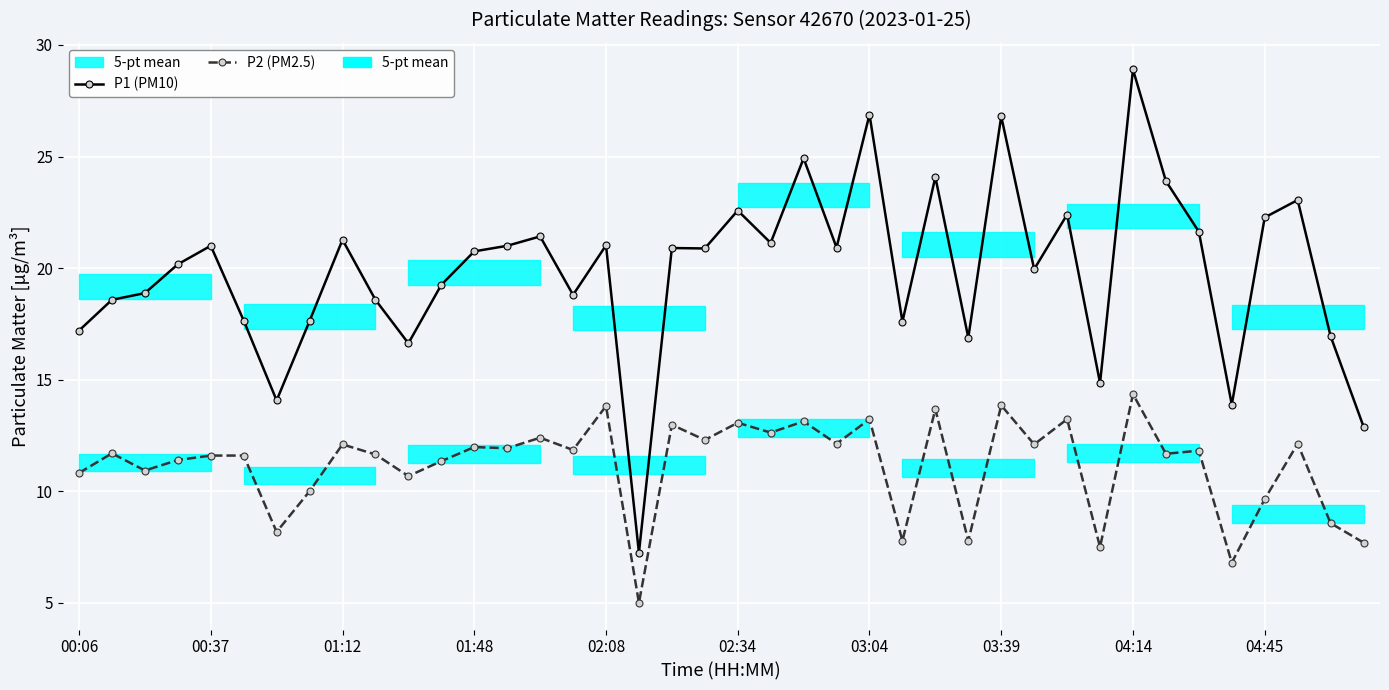

True or false: P1 (PM10) and P2 (PM2.5) cross at least once.

False